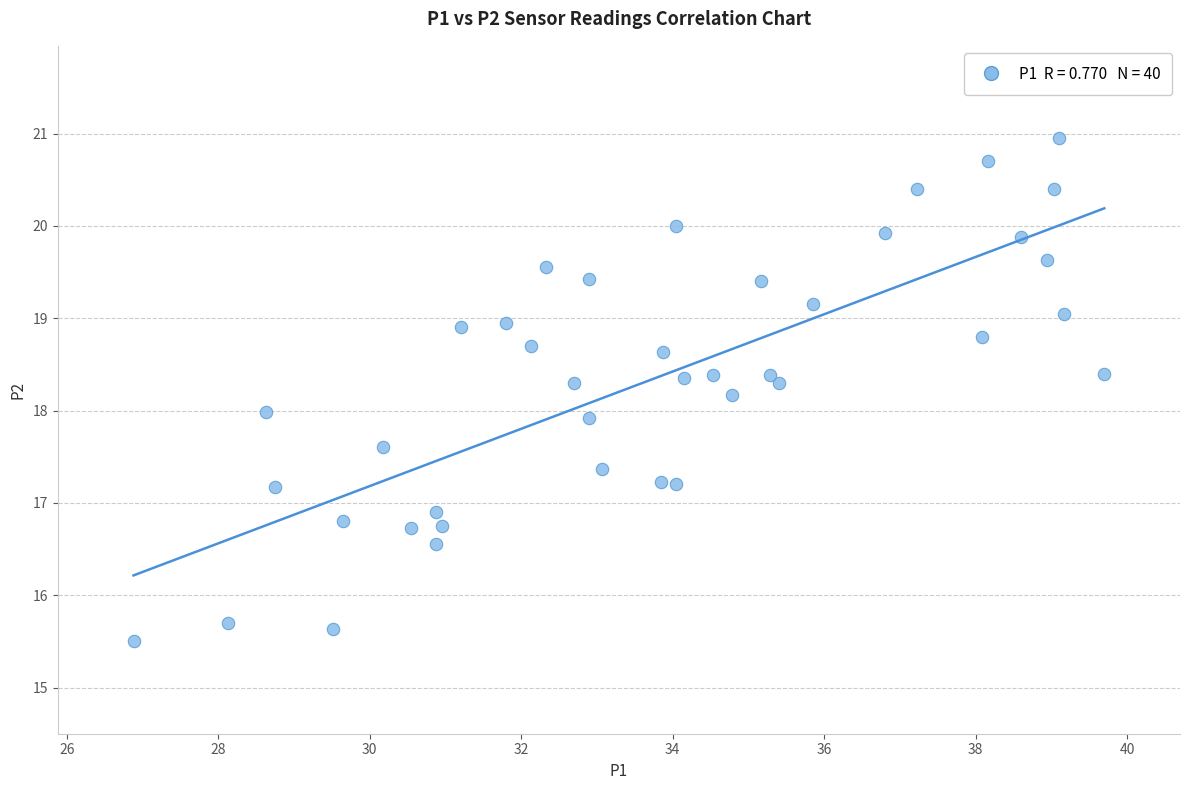

What is the range of X values (max minus min)?

12.8